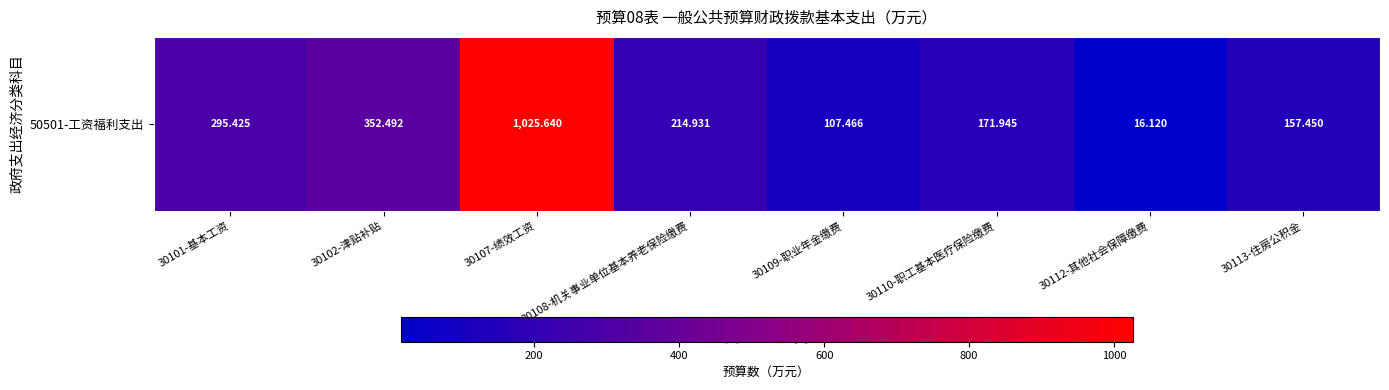

What is the maximum value shown in the chart?

1025.6